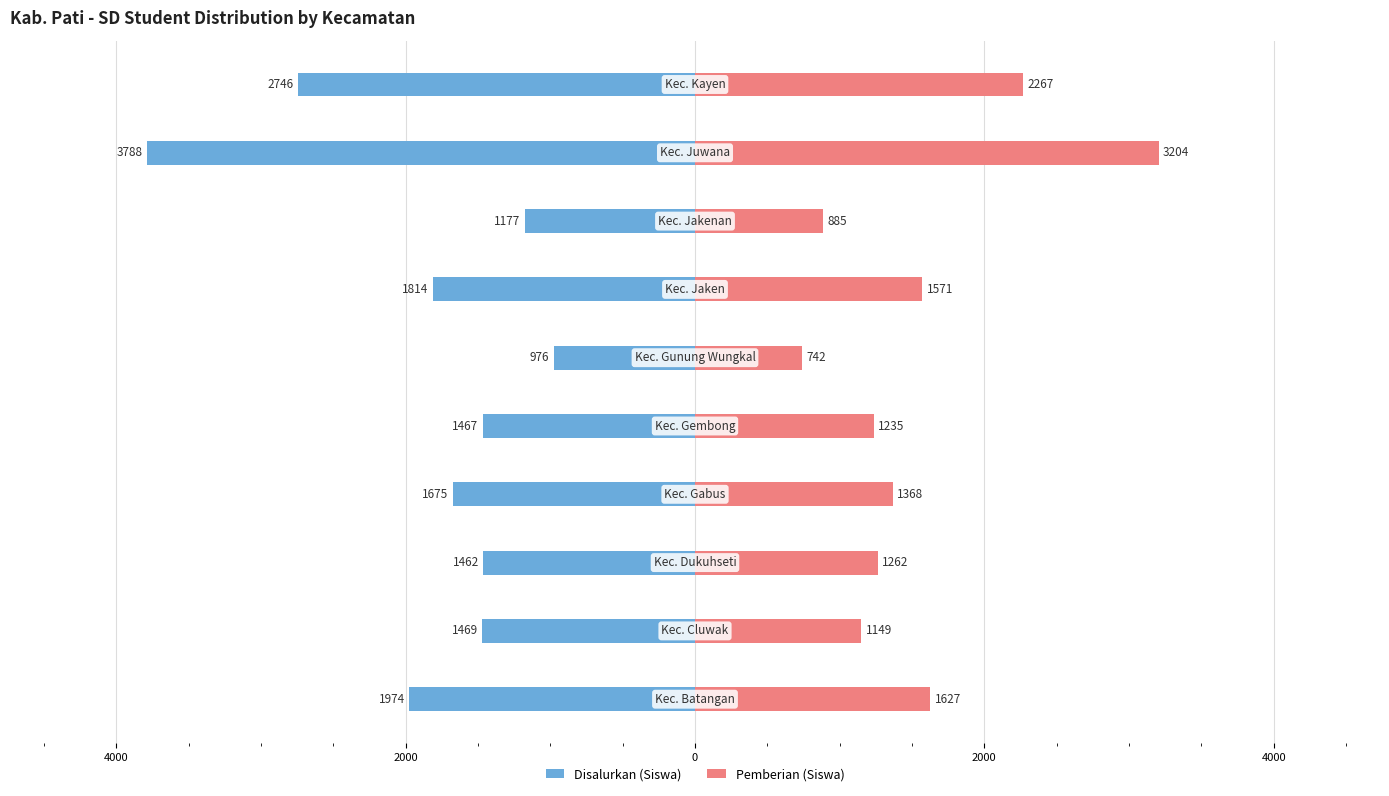

Does the chart contain stacked bars?

No